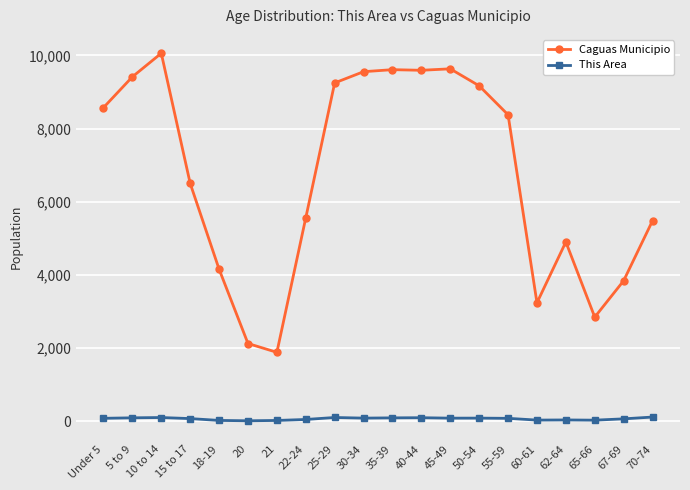

The value of Caguas Municipio at 50-54 is 3727. True or false?

False